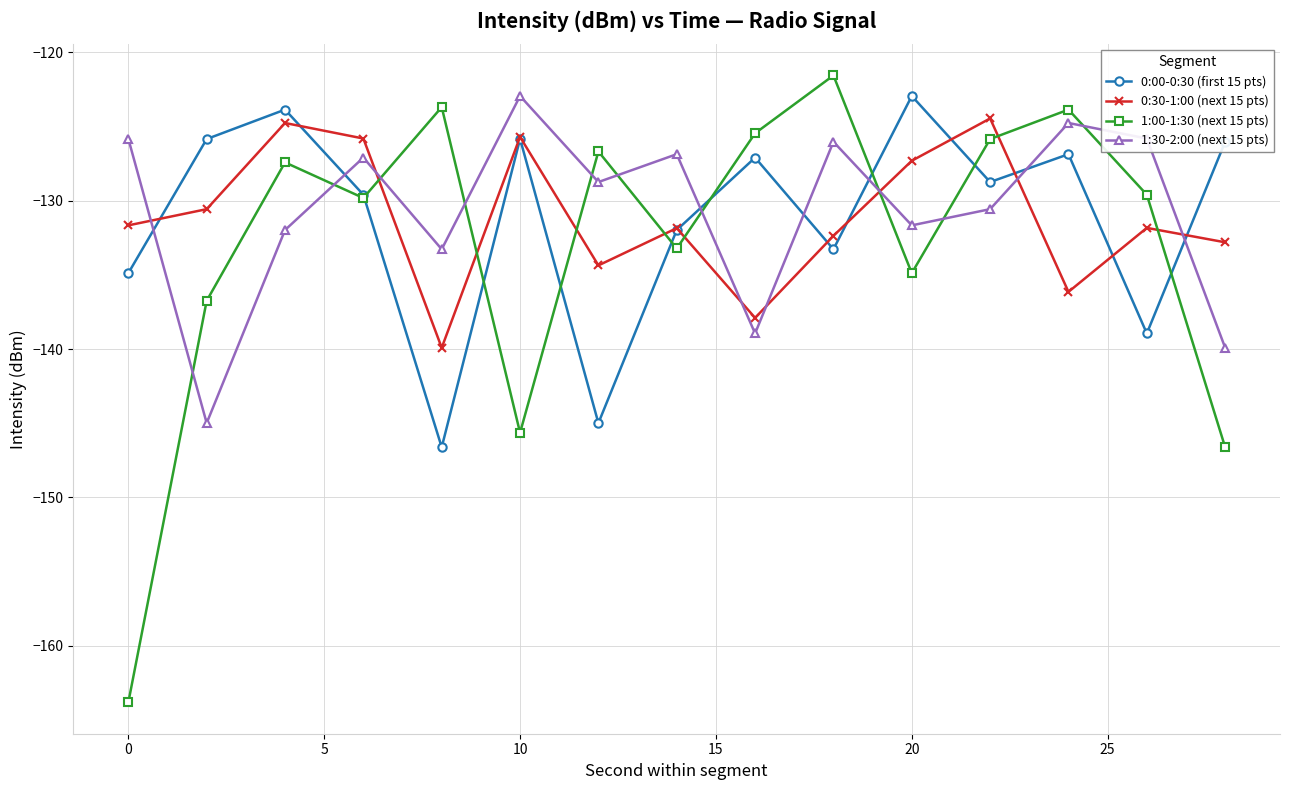

What is the difference between the maximum and minimum values in the 0:00-0:30 (first 15 pts) series?

23.7